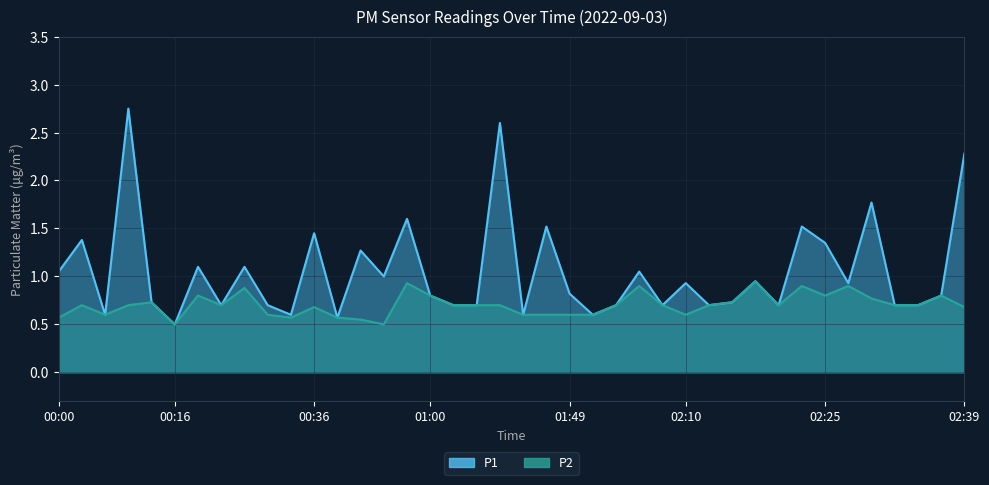

At which category is the sum across all series the highest?

00:11